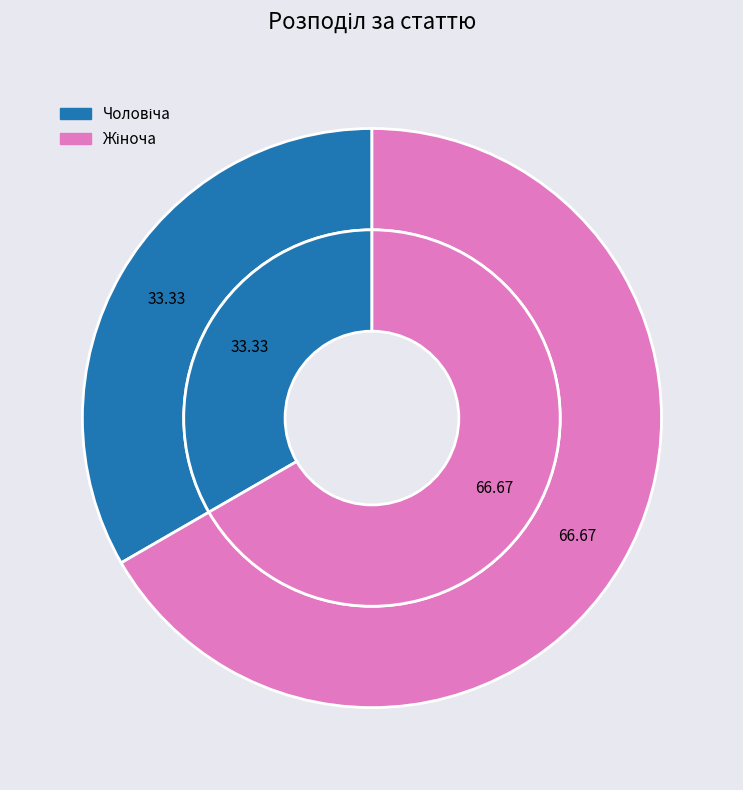

What percentage is NOT represented by Чоловіча?

66.7%